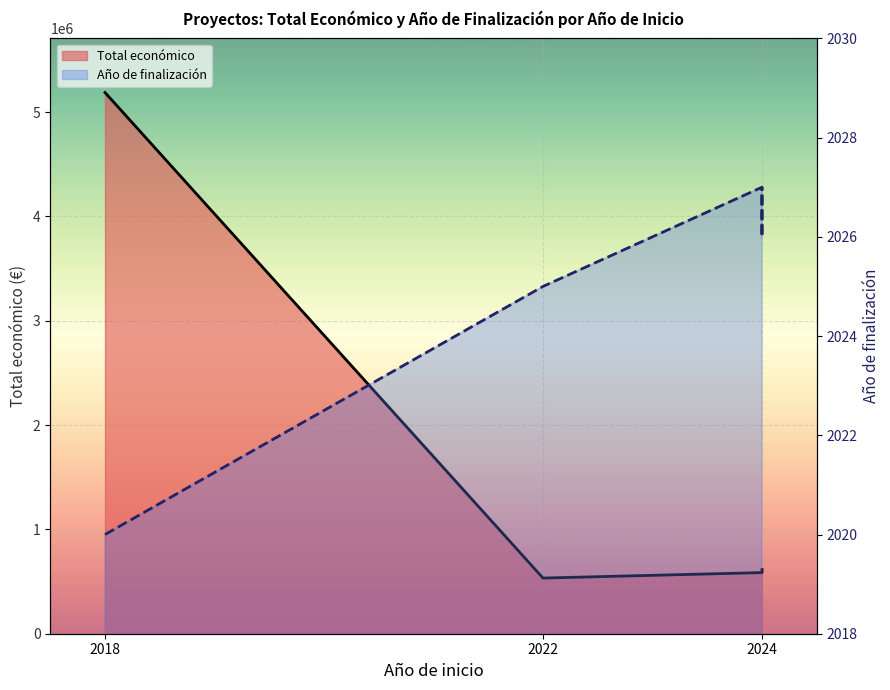

Which category has the highest value in the Año de finalización (line) series?

2024